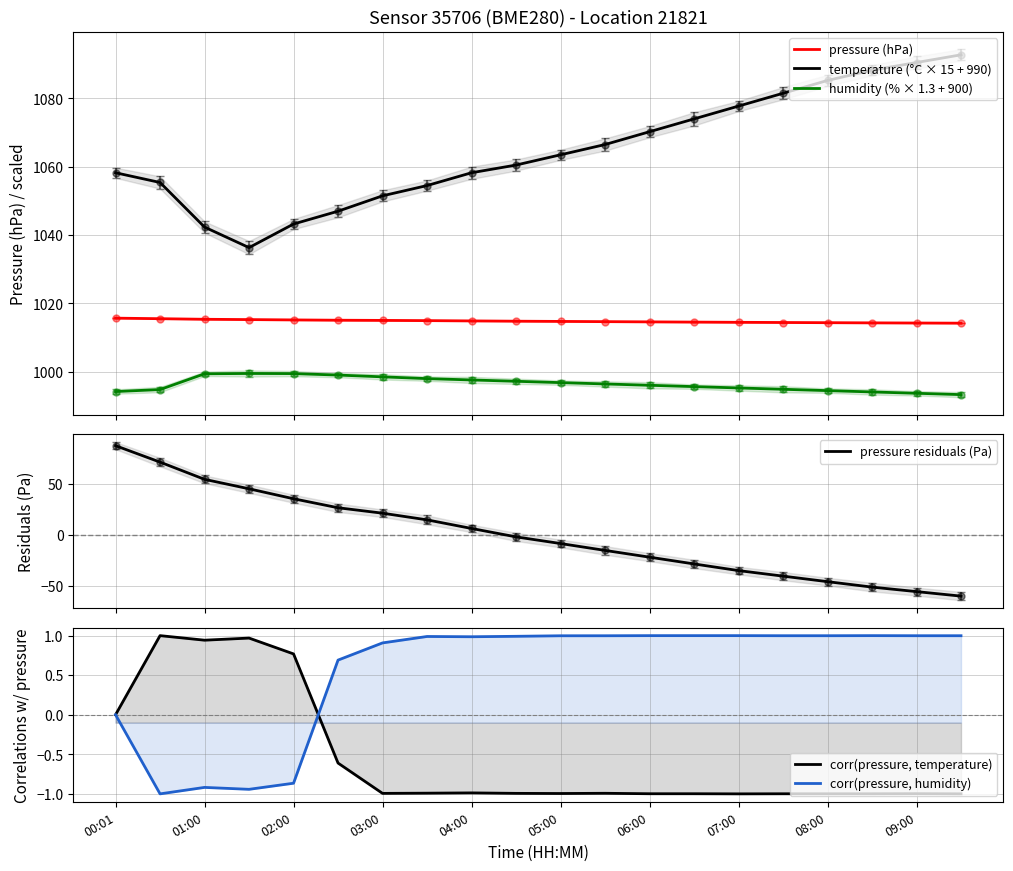

True or false: temperature (°C × 15 + 990) has more than 2 interior local peaks.

False